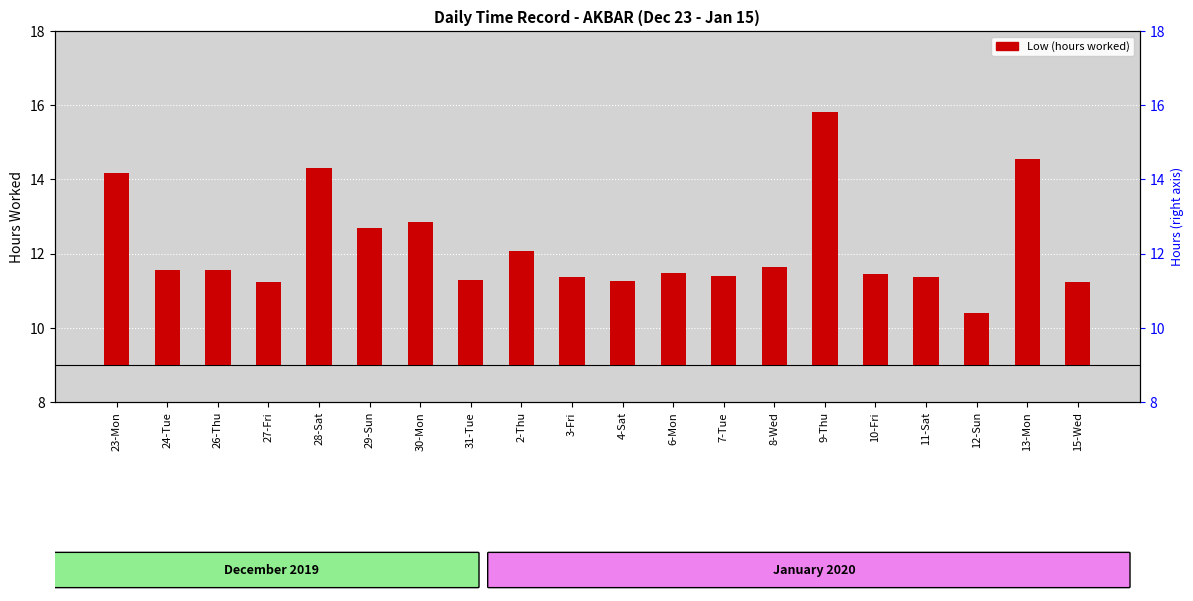

Reading left to right, list all the values displayed in this chart.

23-Mon=5.2	24-Tue=2.6	26-Thu=2.6	27-Fri=2.2	28-Sat=5.3	29-Sun=3.7	30-Mon=3.8	31-Tue=2.3	2-Thu=3.1	3-Fri=2.4	4-Sat=2.3	6-Mon=2.5	7-Tue=2.4	8-Wed=2.7	9-Thu=6.8	10-Fri=2.4	11-Sat=2.4	12-Sun=1.4	13-Mon=5.6	15-Wed=2.2